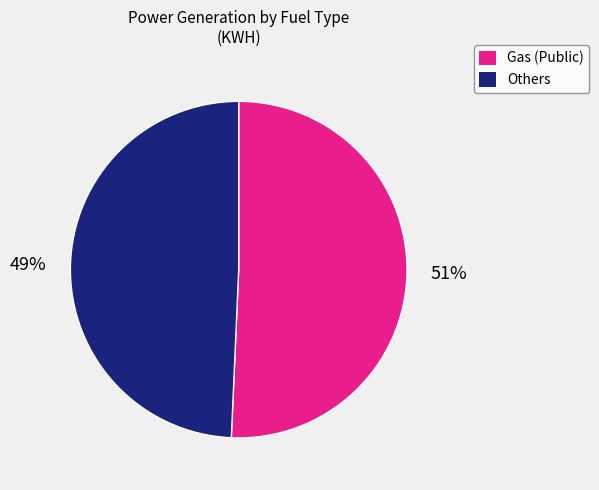

Does any single category account for the majority?

Yes